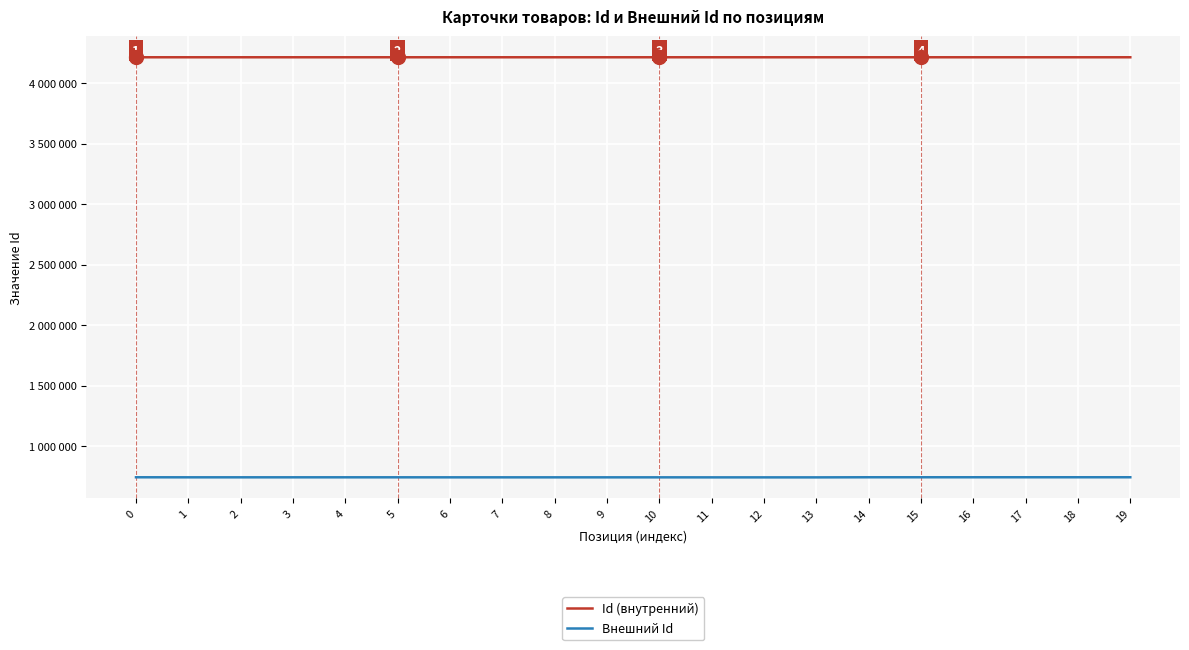

Is this an area chart (filled region under the line)?

No